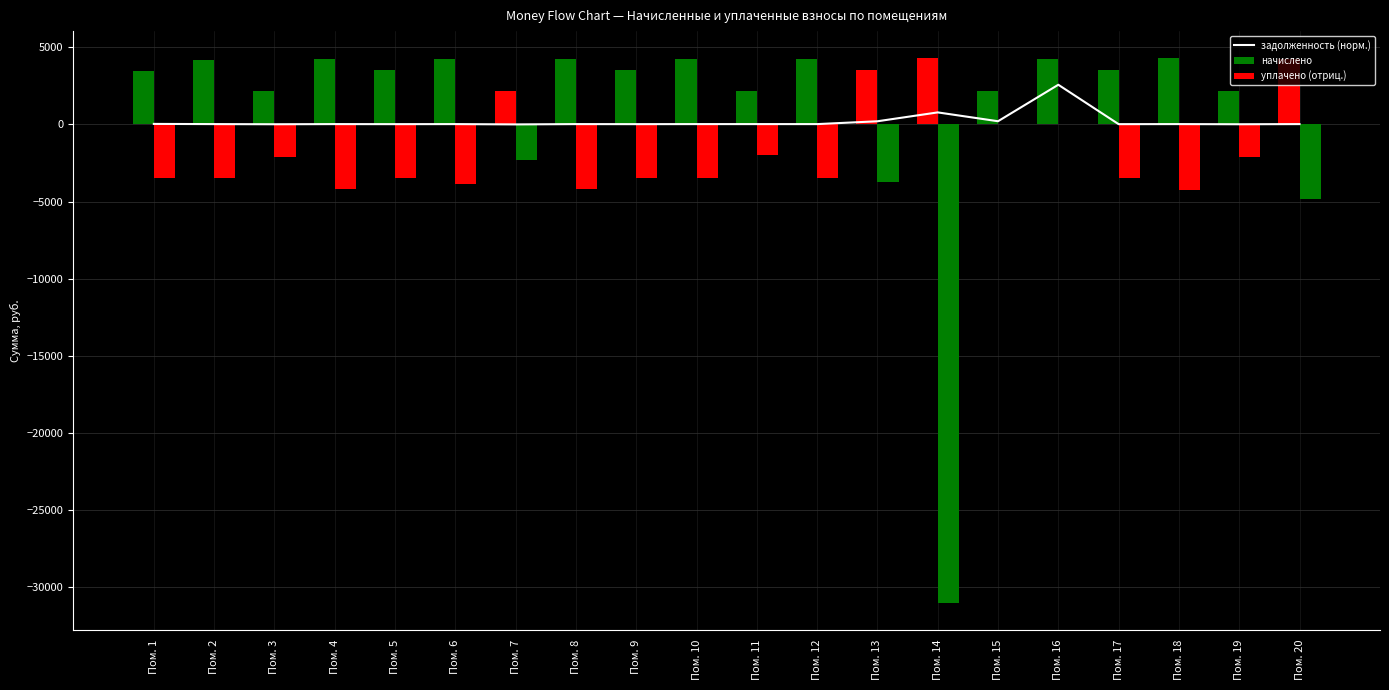

What is the sum of the уплачено (отриц.) values at Пом. 13 and Пом. 4?

-7903.0